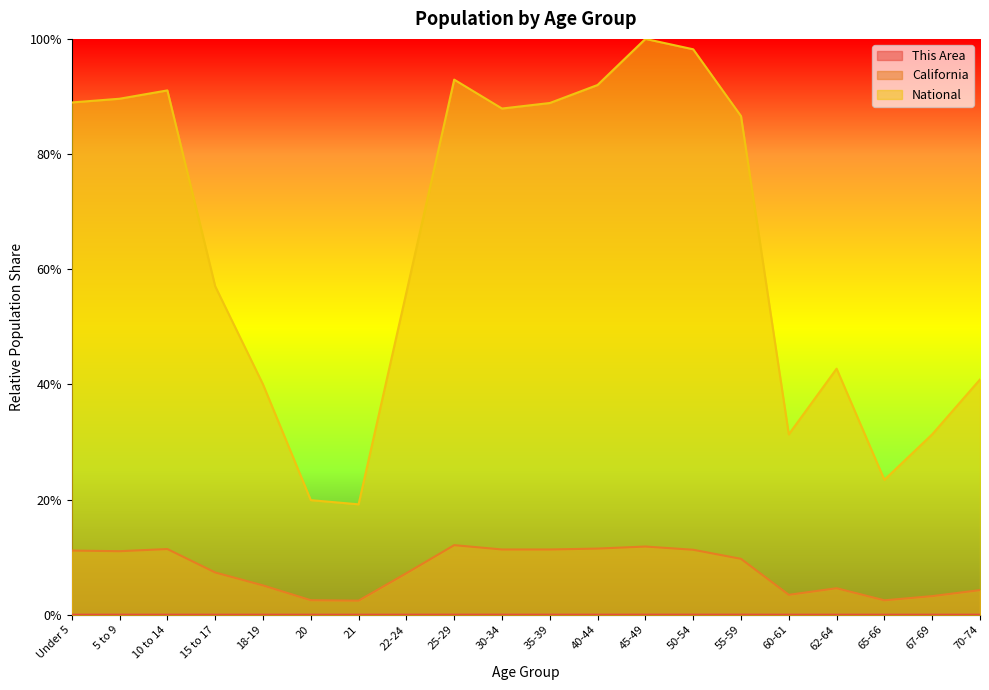

At which category is the sum across all series the highest?

45-49